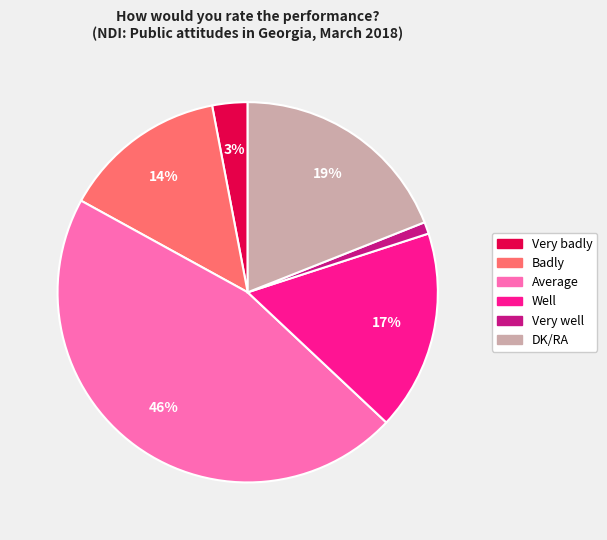

Is Very well the majority of the pie?

No